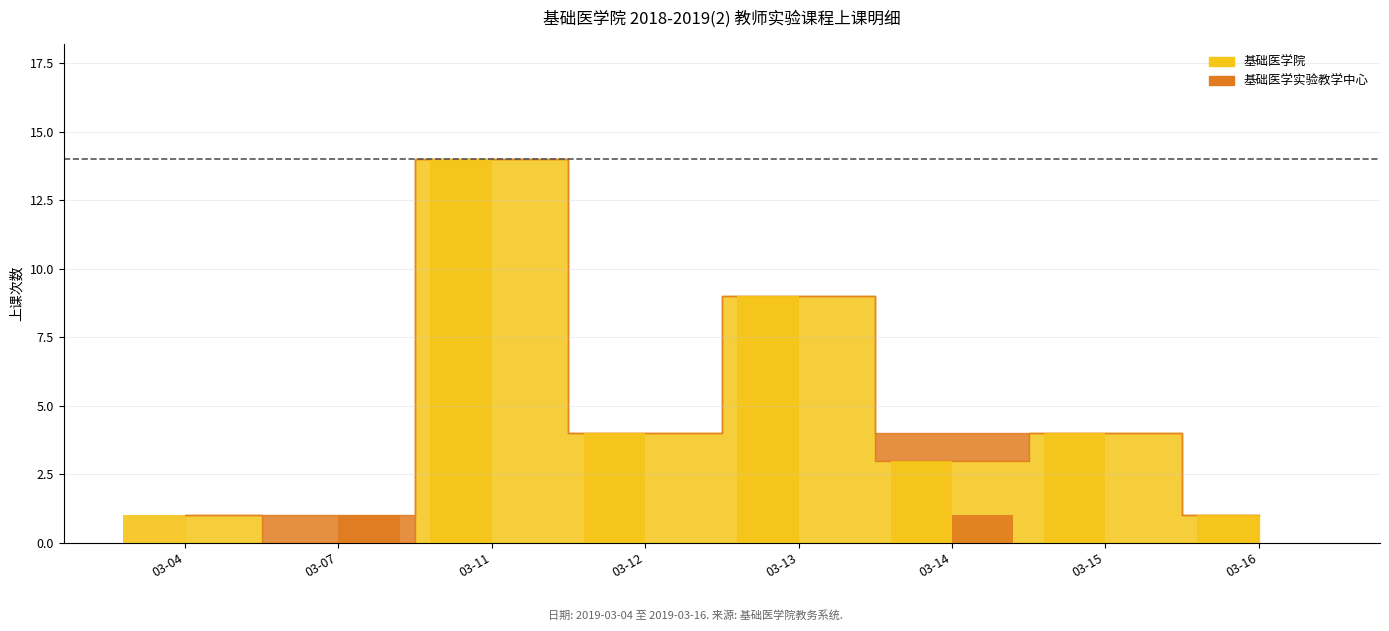

What are all the series names shown in the legend?

基础医学院, 基础医学实验教学中心